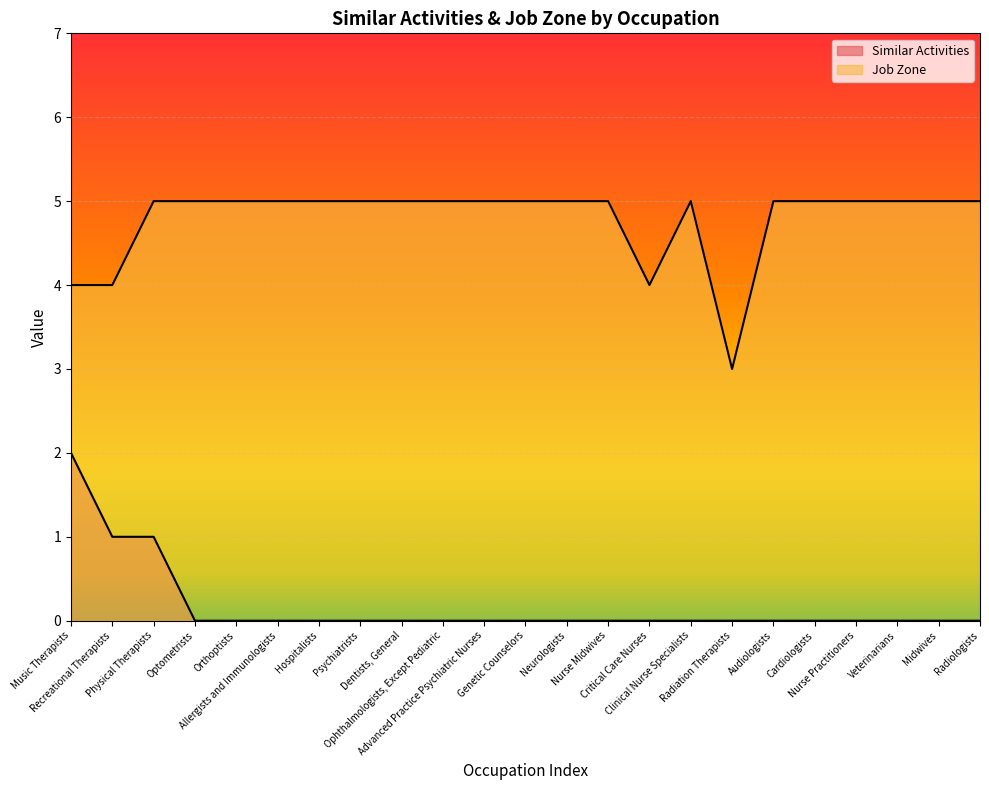

Rank the series by their maximum value, from highest to lowest.

Job Zone, Similar Activities